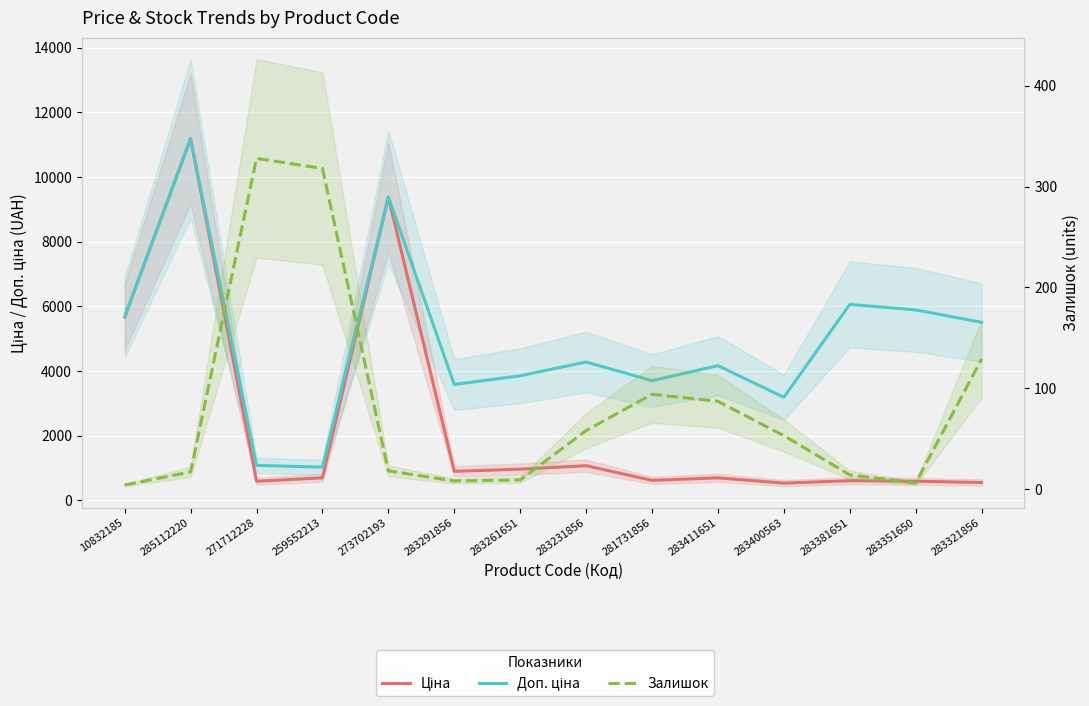

Reading right to left, what are all the values shown in this chart?

Ціна: 550.6	589.2	606.1	531.3	694.3	617.0	1069.8	963.5	895.9	9384.0	693.7	589.9	11188.2	5673.8
Доп. ціна: 5505.8	5892.2	6061.2	3187.6	4165.6	3701.9	4279.1	3854.0	3583.6	9384.0	1024.6	1081.7	11188.2	5673.8
Залишок: 129.0	6.0	14.0	53.0	87.0	94.0	58.0	9.0	8.0	18.0	318.0	328.0	17.0	4.0